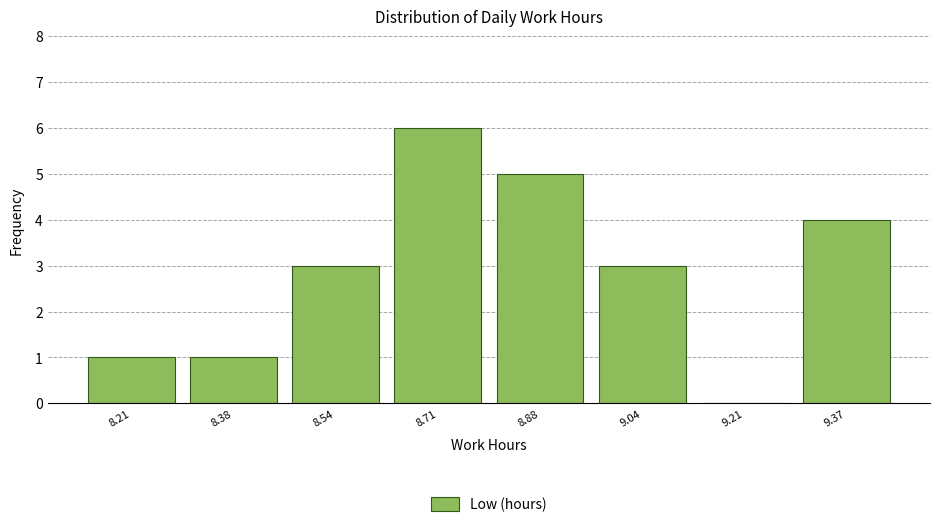

Reading right to left, list all the values displayed in this chart.

9.37=4	9.21=0	9.04=3	8.88=5	8.71=6	8.54=3	8.38=1	8.21=1